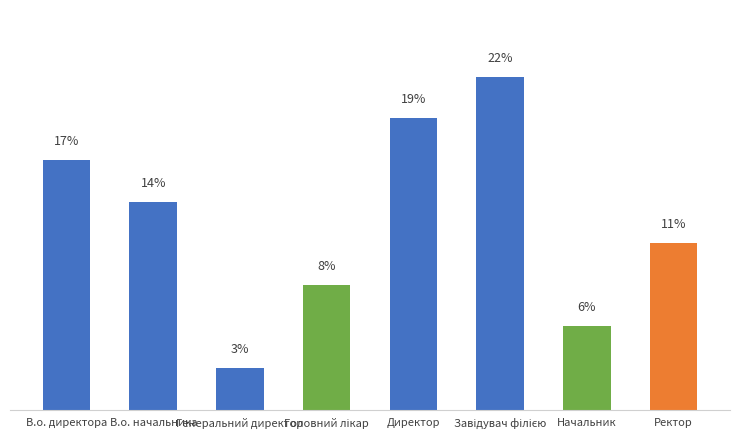

At which label does the data first exceed 13?

В.о. директора